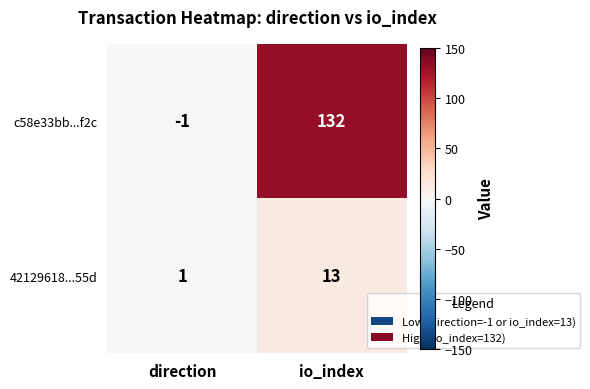

What is the sum of the 42129618...55d values at io_index and direction?

14